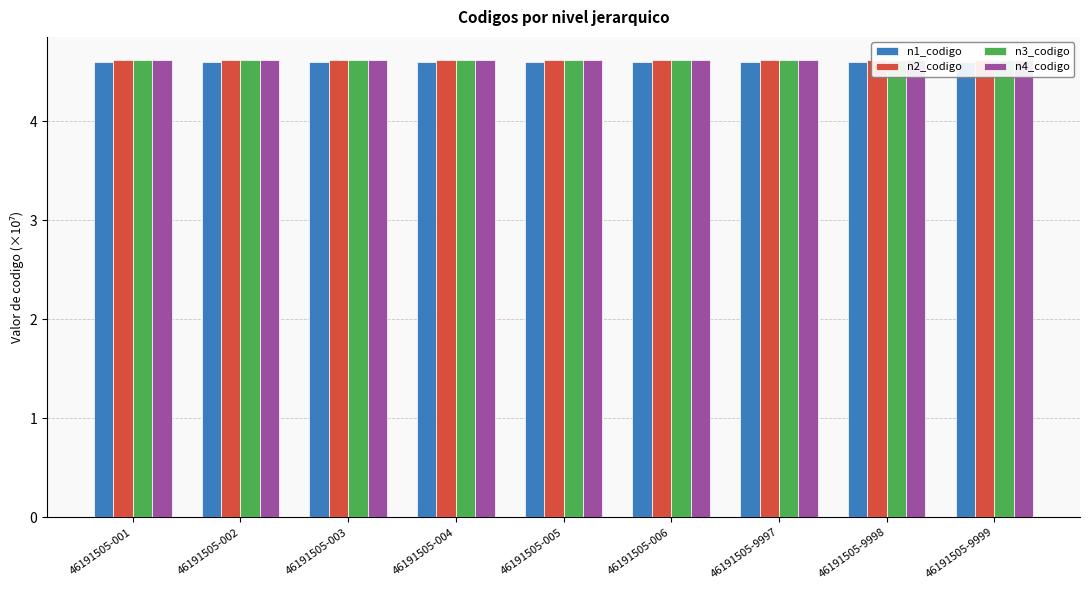

Reading left to right, extract all data points from this chart.

n1_codigo: 4.6	4.6	4.6	4.6	4.6	4.6	4.6	4.6	4.6
n2_codigo: 4.6	4.6	4.6	4.6	4.6	4.6	4.6	4.6	4.6
n3_codigo: 4.6	4.6	4.6	4.6	4.6	4.6	4.6	4.6	4.6
n4_codigo: 4.6	4.6	4.6	4.6	4.6	4.6	4.6	4.6	4.6